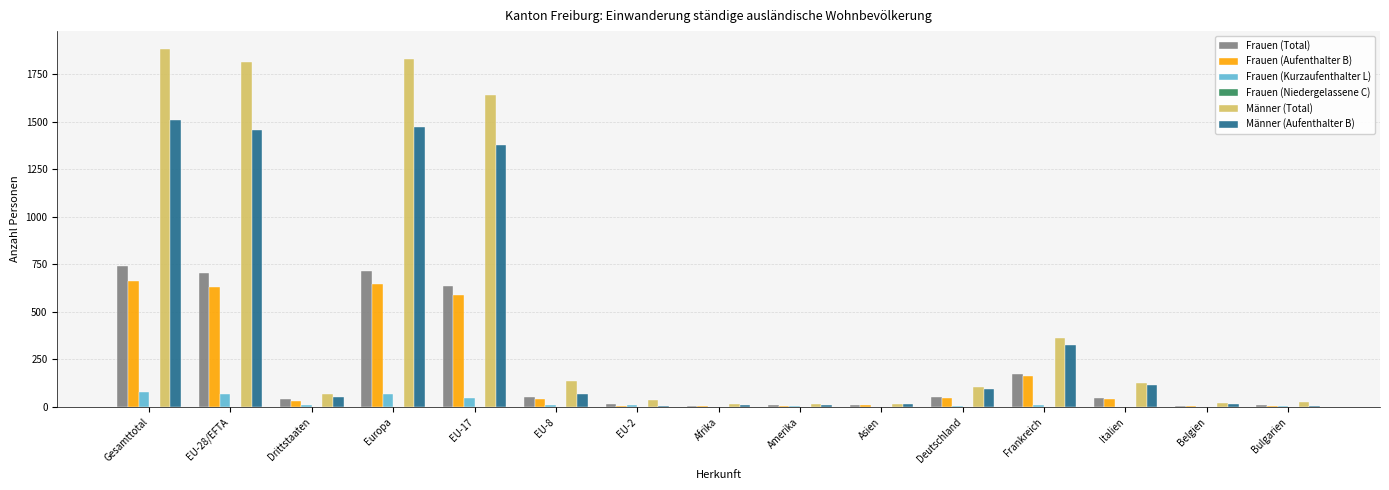

Which series has the largest total across all categories?

Männer (Total)